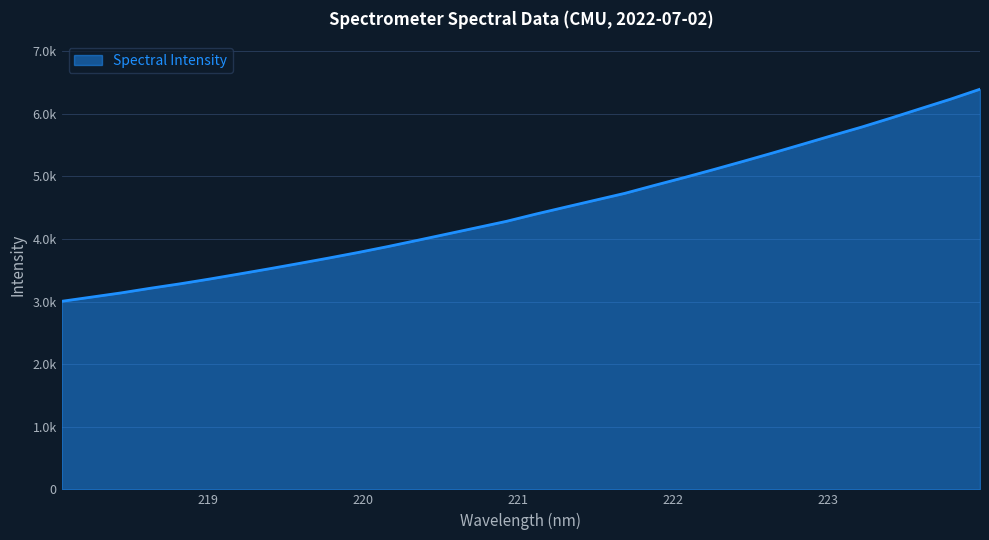

Does the chart display data point markers on the line(s)?

No